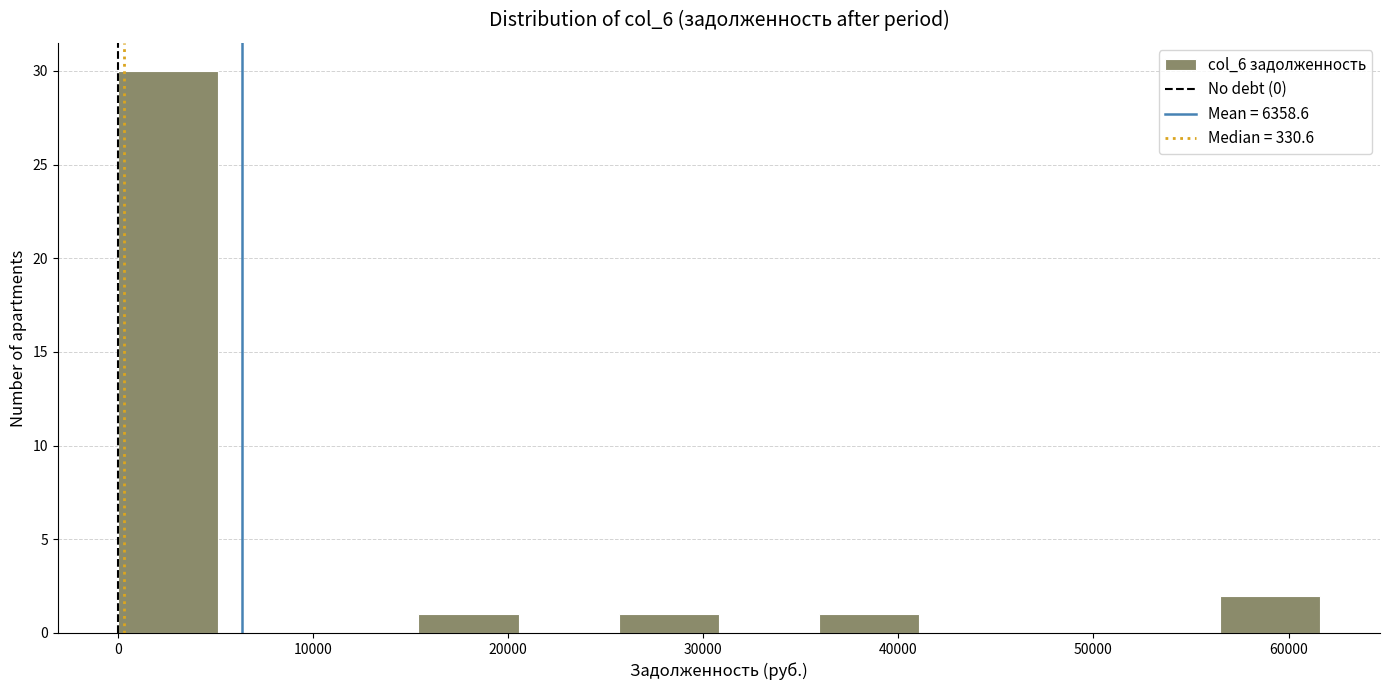

Which range on the x-axis has the tallest bar?

0 to 5000